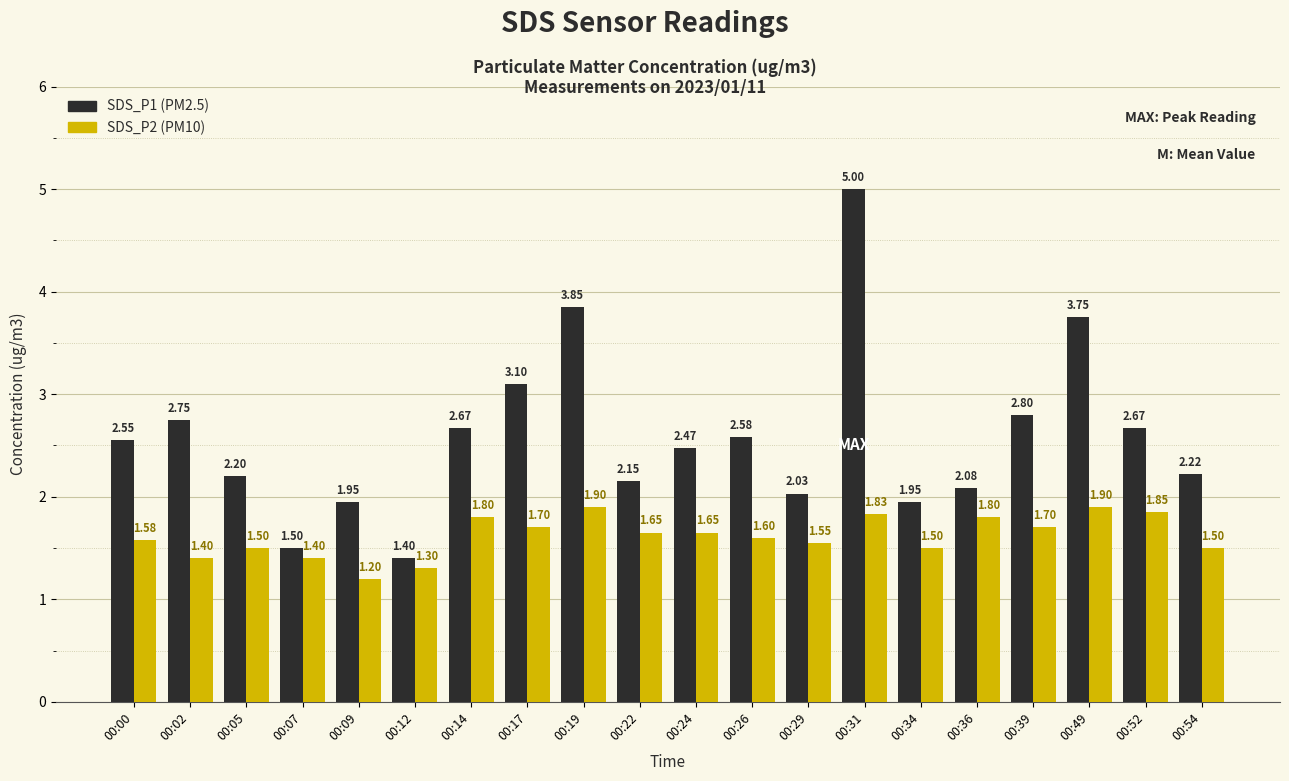

Count the number of categories in the chart.

20